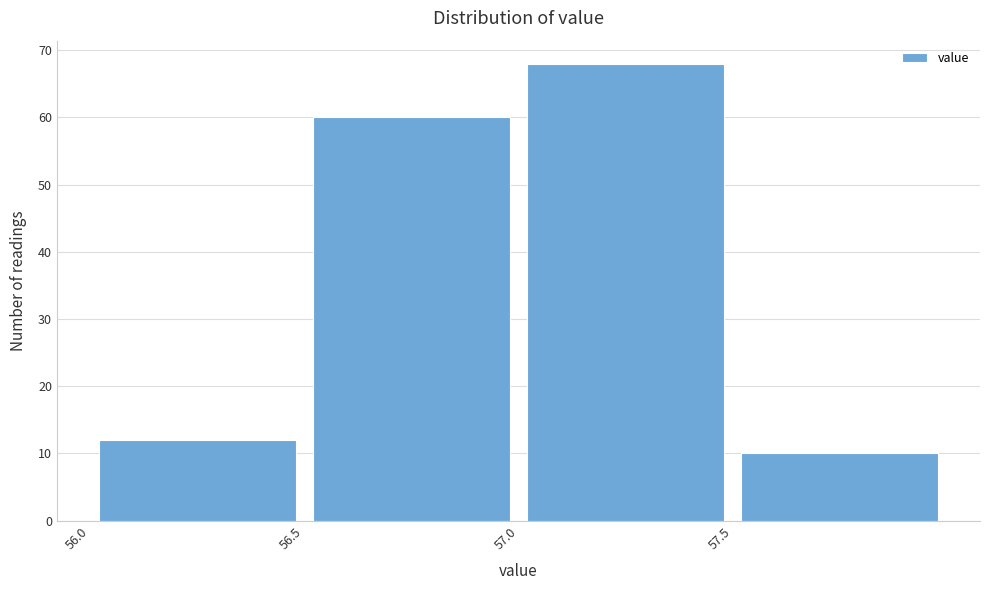

Which range on the x-axis has the tallest bar?

57.0 to 57.5